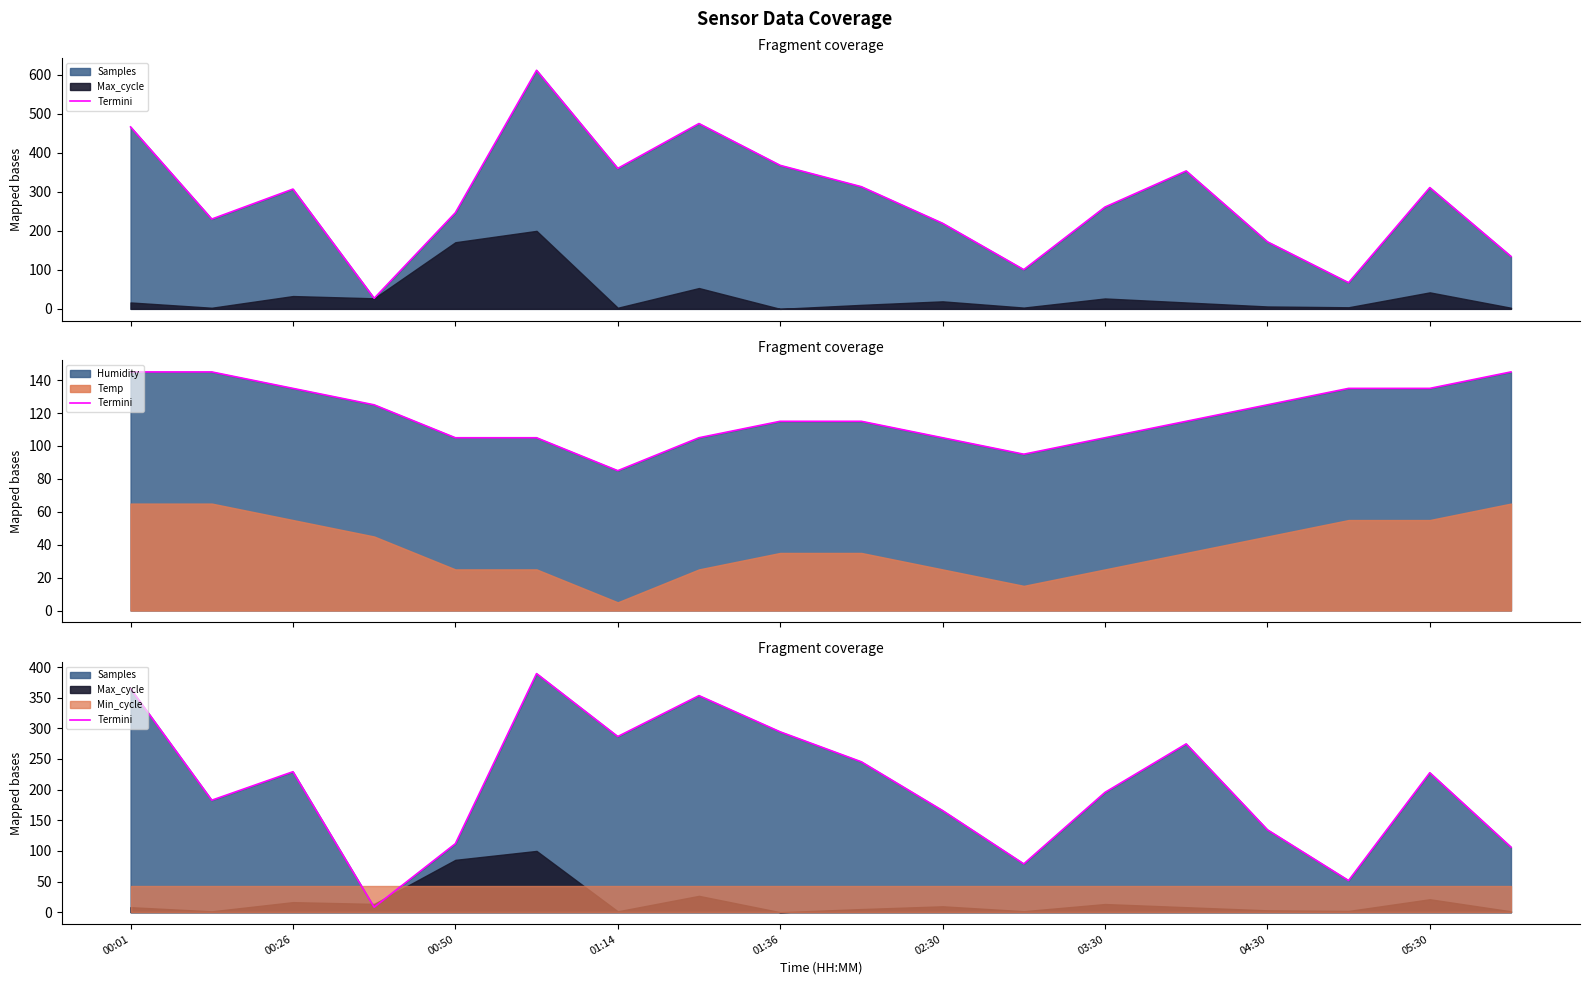

What is the difference between the maximum and second lowest values?

337.7